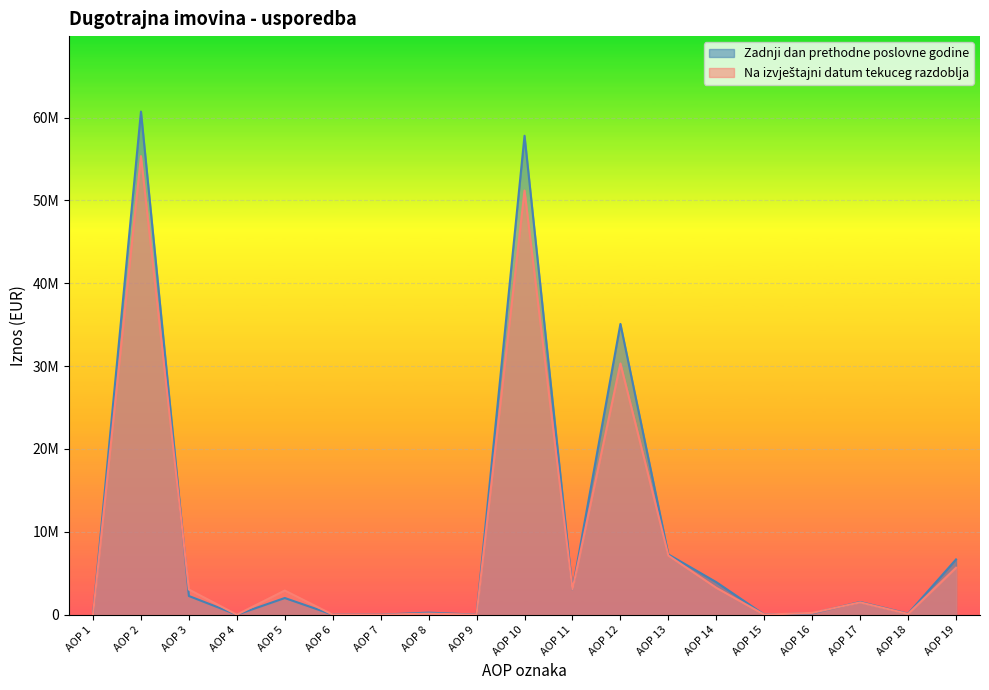

Which series has the widest spread of values?

Zadnji dan prethodne poslovne godine